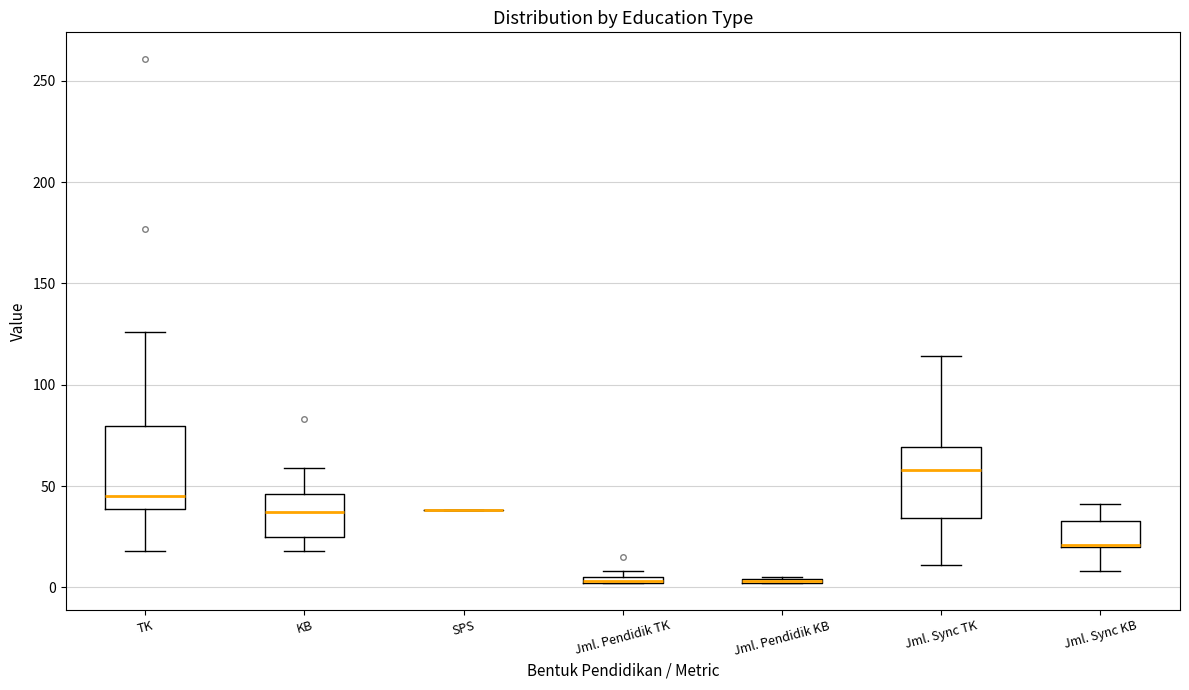

Which box is the tallest, from its lower edge to its upper edge?

TK